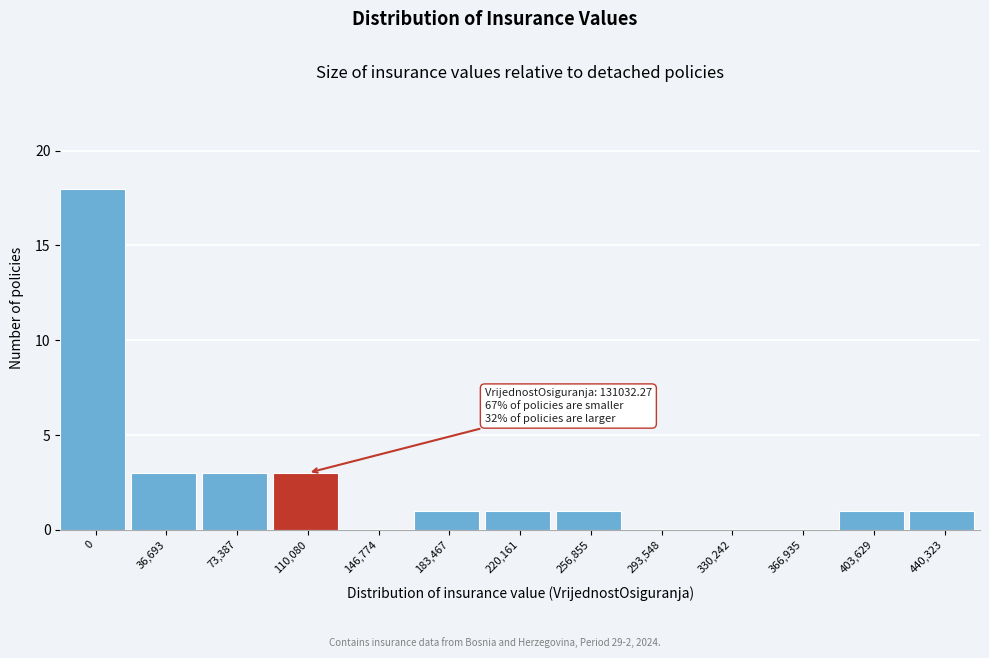

Reading right to left, what are all the values shown in this chart?

440,323=1	403,629=1	366,935=0	330,242=0	293,548=0	256,855=1	220,161=1	183,467=1	146,774=0	110,080=3	73,387=3	36,693=3	0=18